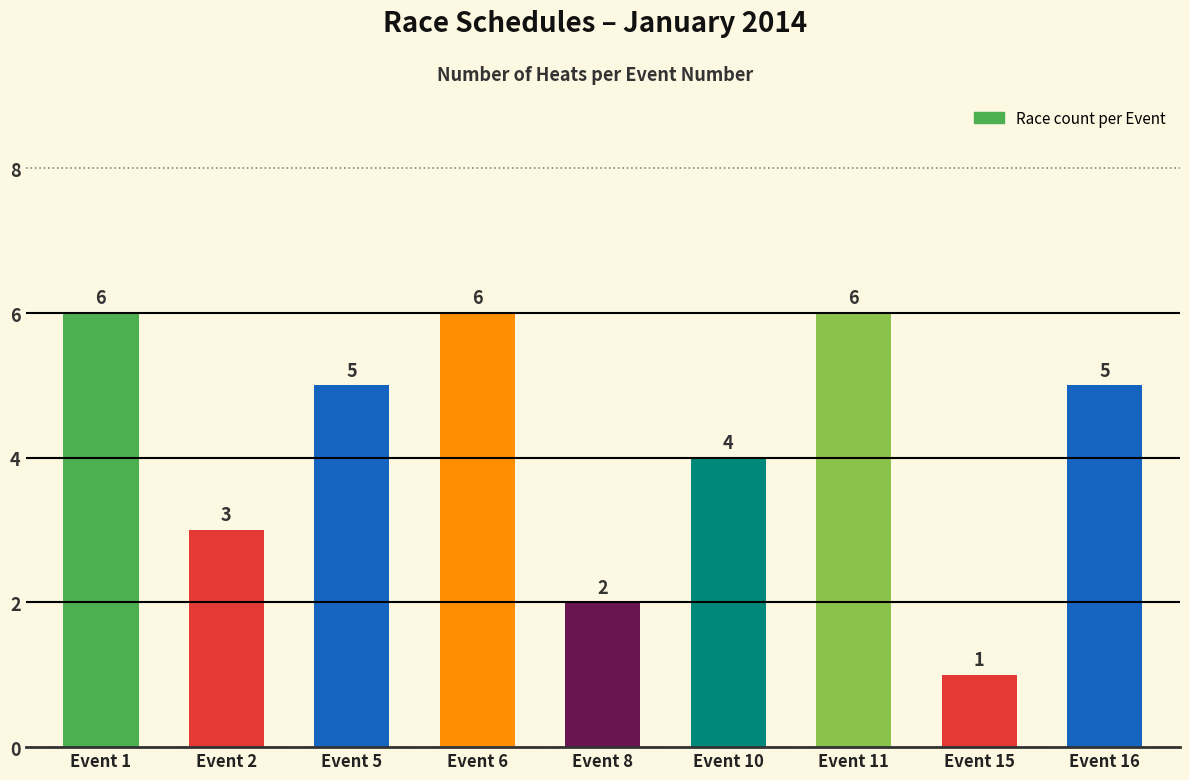

At which category does the chart reach its minimum across all series?

Event 15